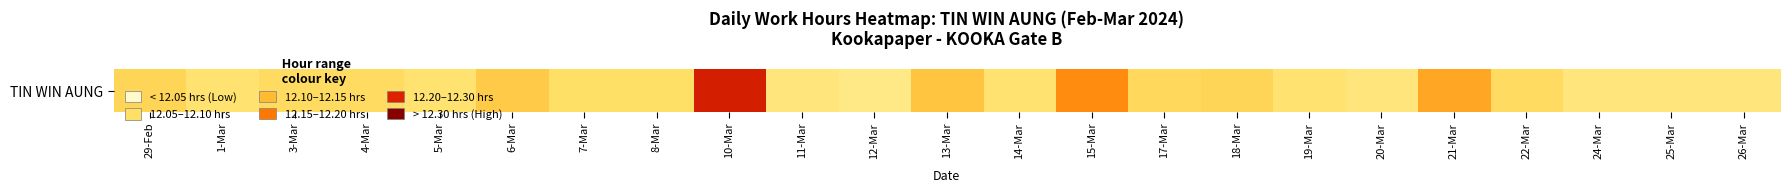

Is it true that the value at 26-Mar is 6.4?

False